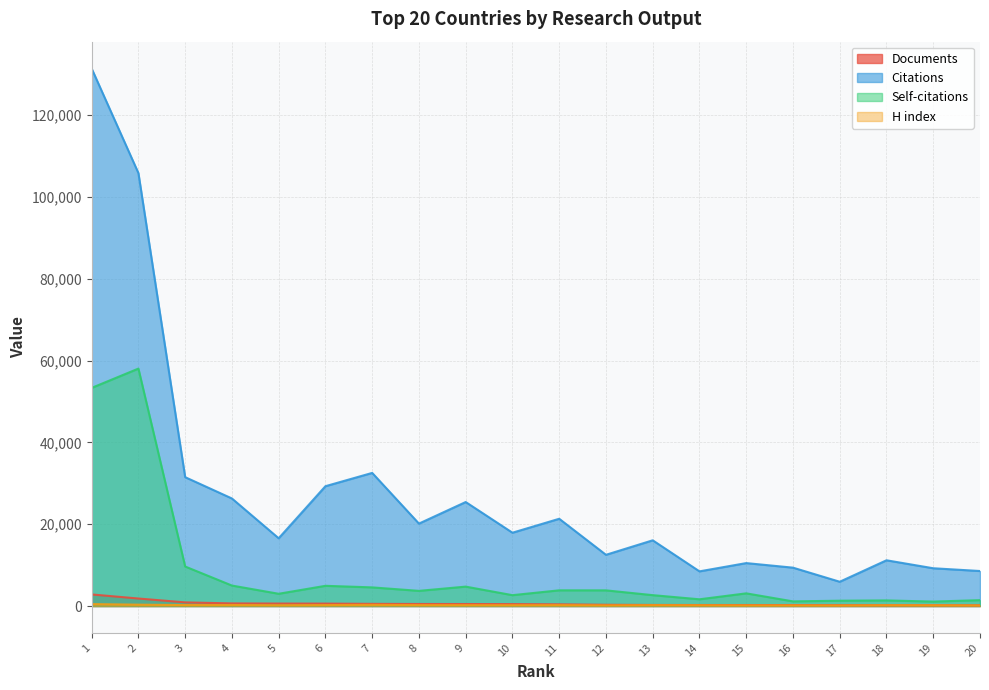

How many values in the H index series are below 210?

10